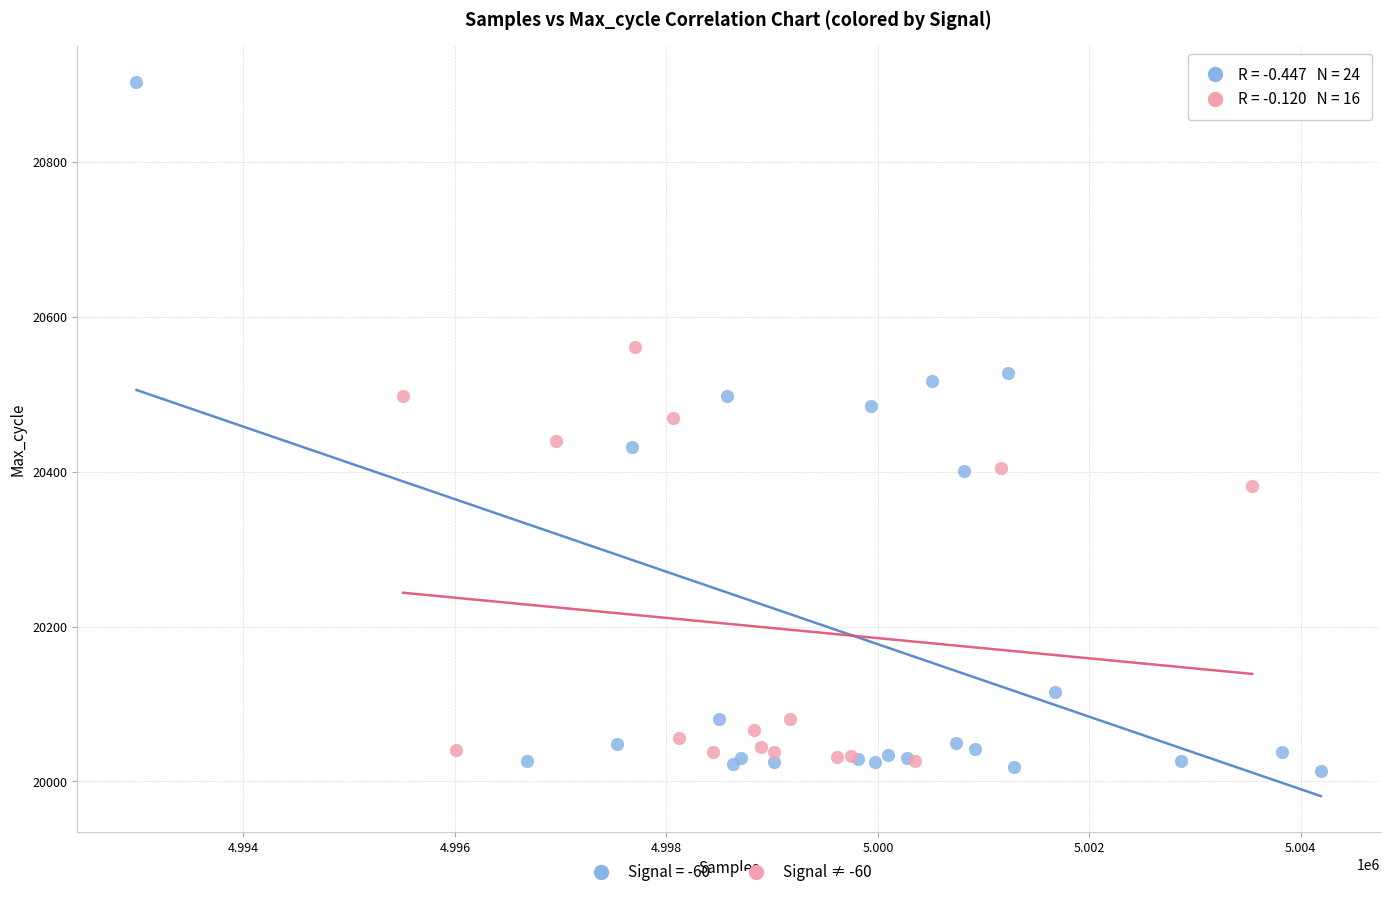

Which series reaches the maximum Y coordinate?

Signal = -60